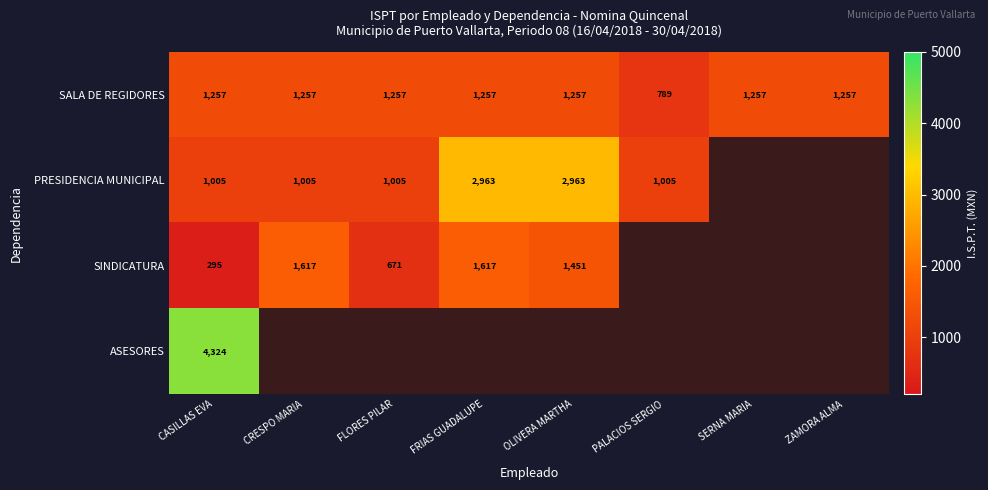

At how many categories does at least one series exceed 1563?

4